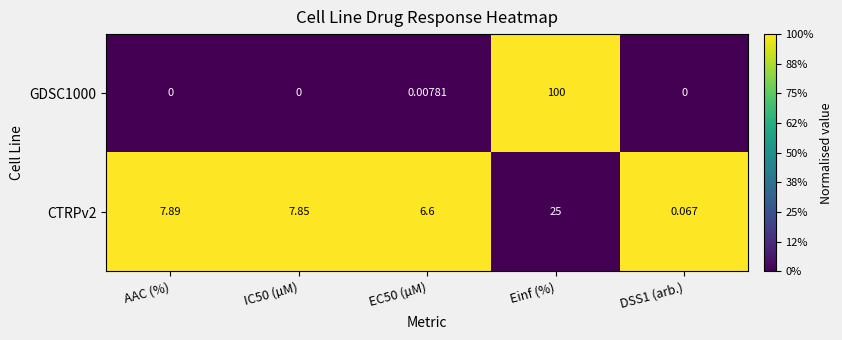

At how many categories does at least one series exceed 0?

5